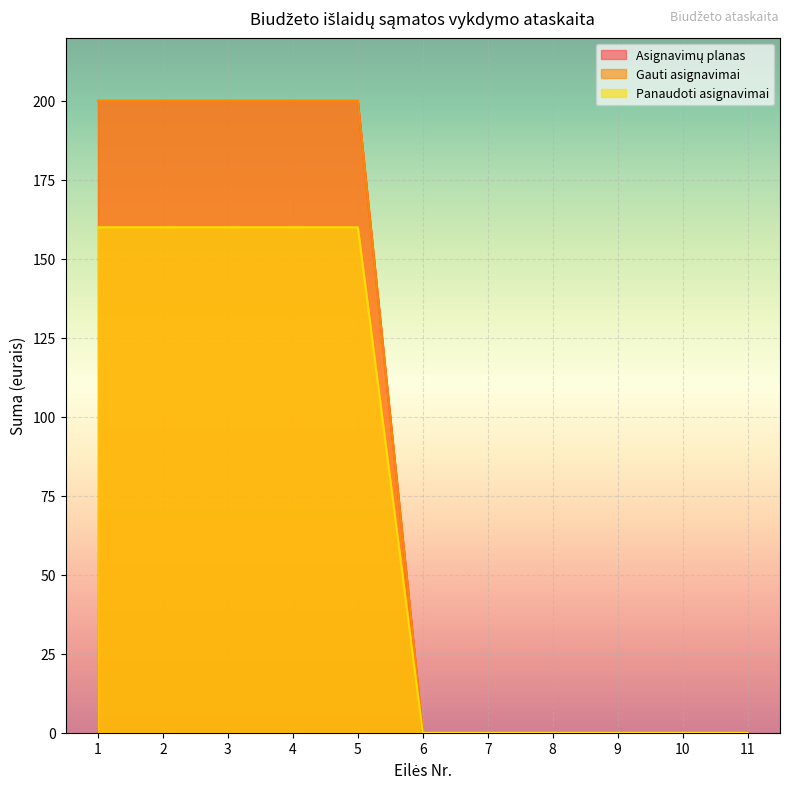

At 4, list the series in order from largest to smallest.

Asignavimų planas, Gauti asignavimai, Panaudoti asignavimai